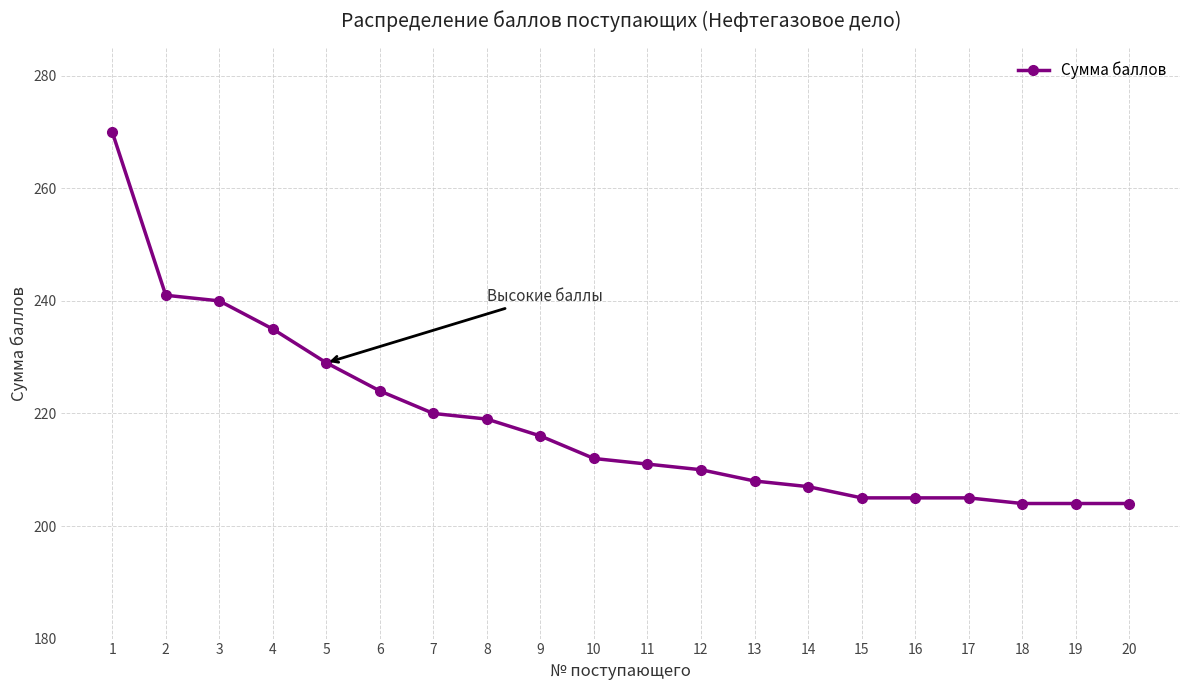

What is the sum of all values?

4369